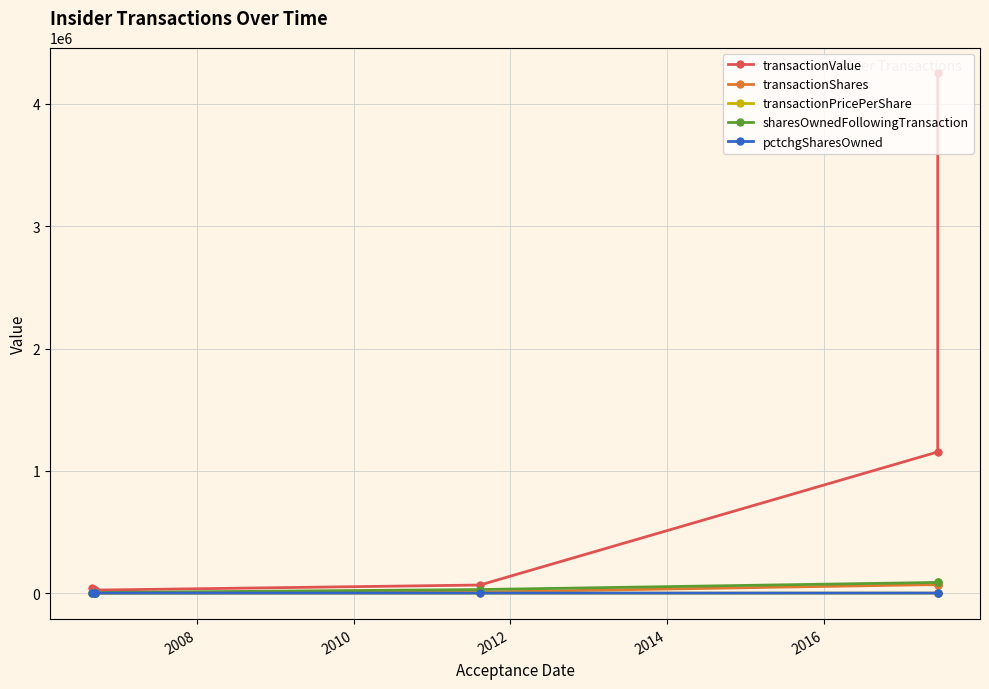

True or false: pctchgSharesOwned and sharesOwnedFollowingTransaction intersect in this chart.

False